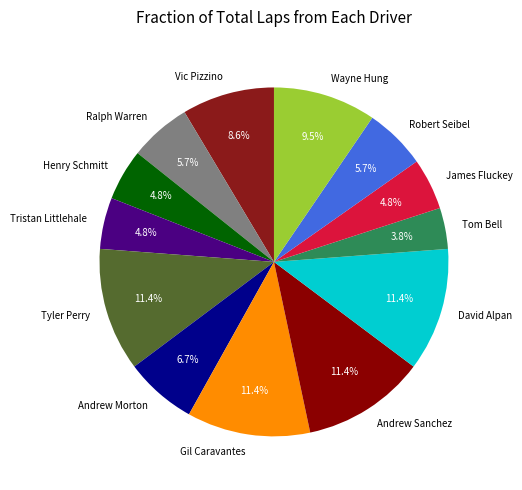

To the nearest percent, what portion does Robert Seibel represent?

6%